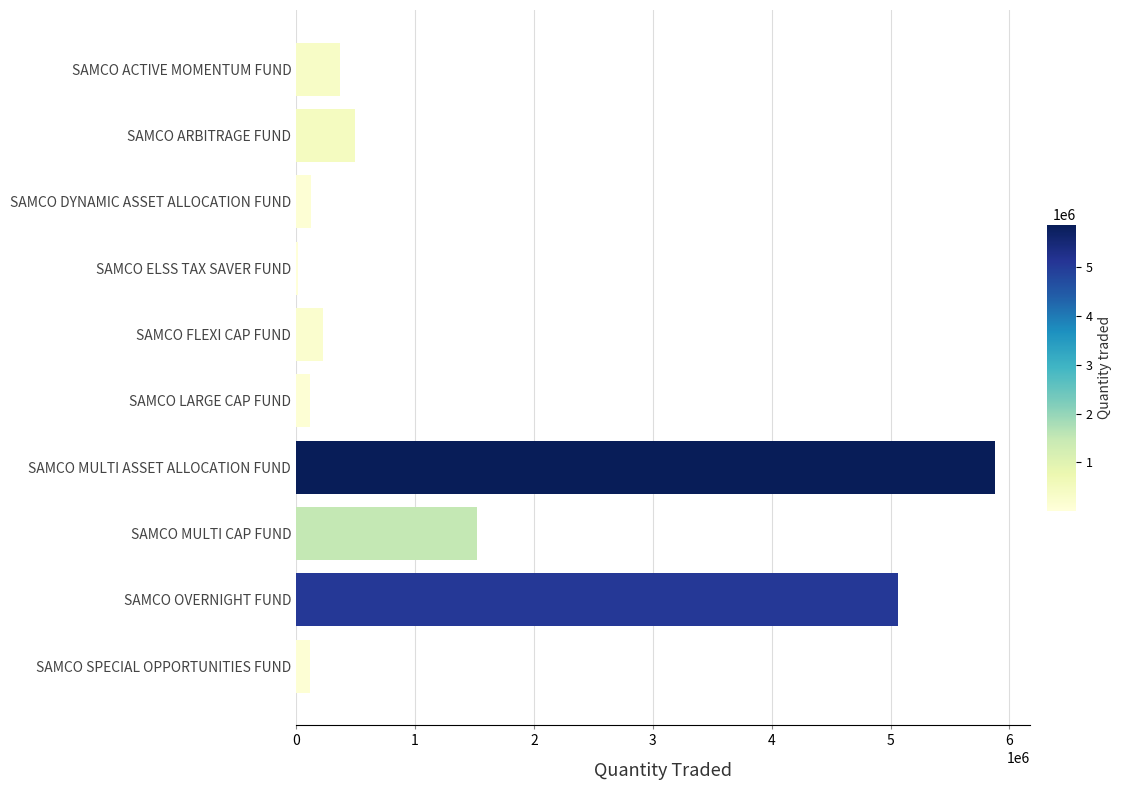

What is the maximum value shown in the chart?

5877000